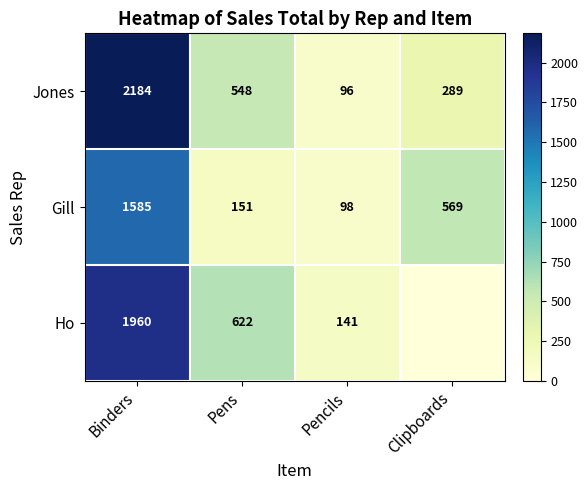

What is the highest value of the Ho series?

1960.0